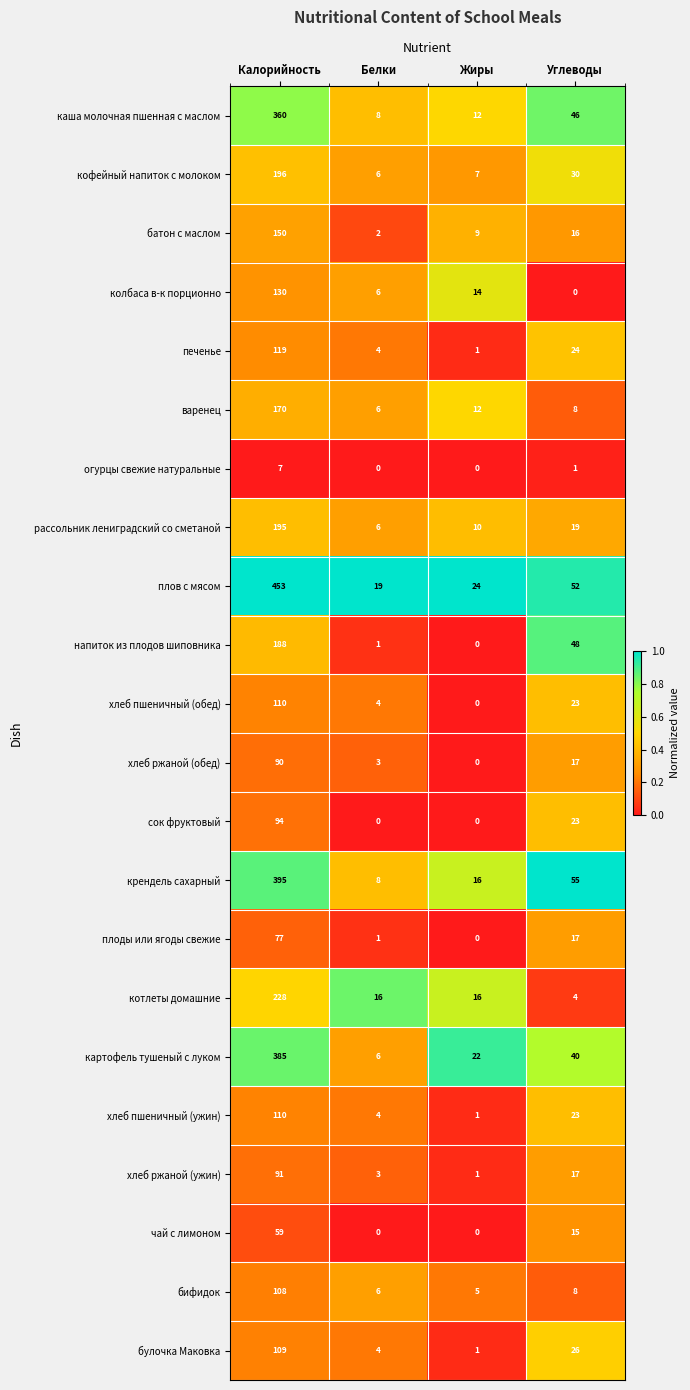

Which series has the largest range (max minus min)?

плов с мясом